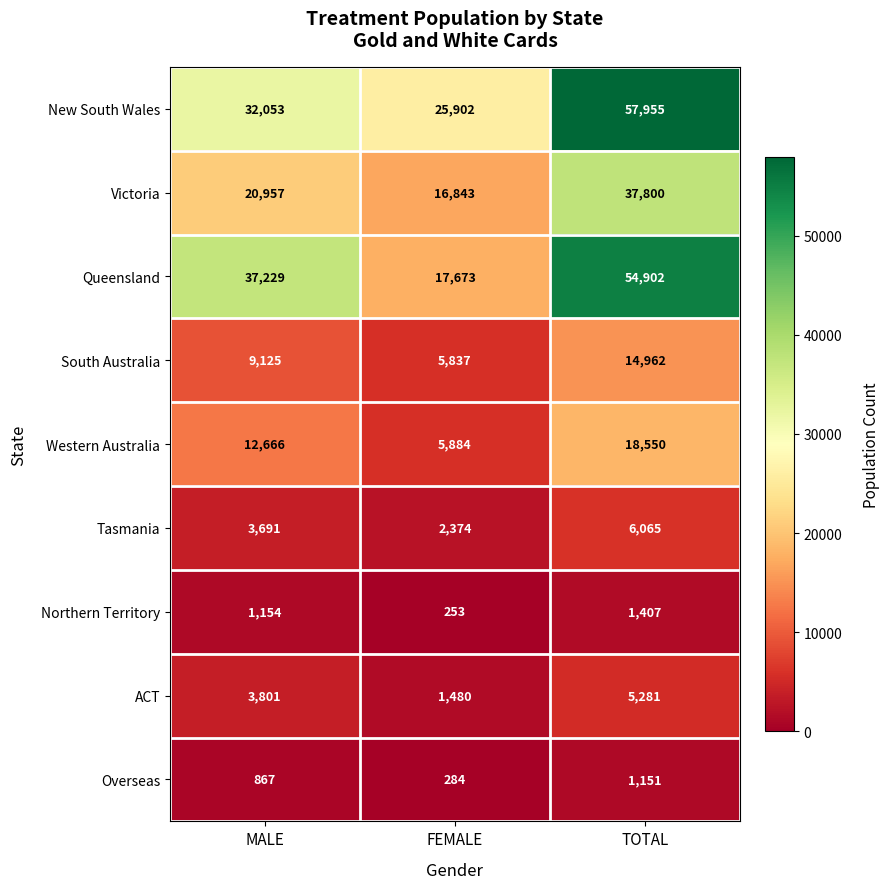

Rank the series at MALE from highest to lowest value.

Queensland, New South Wales, Victoria, Western Australia, South Australia, ACT, Tasmania, Northern Territory, Overseas